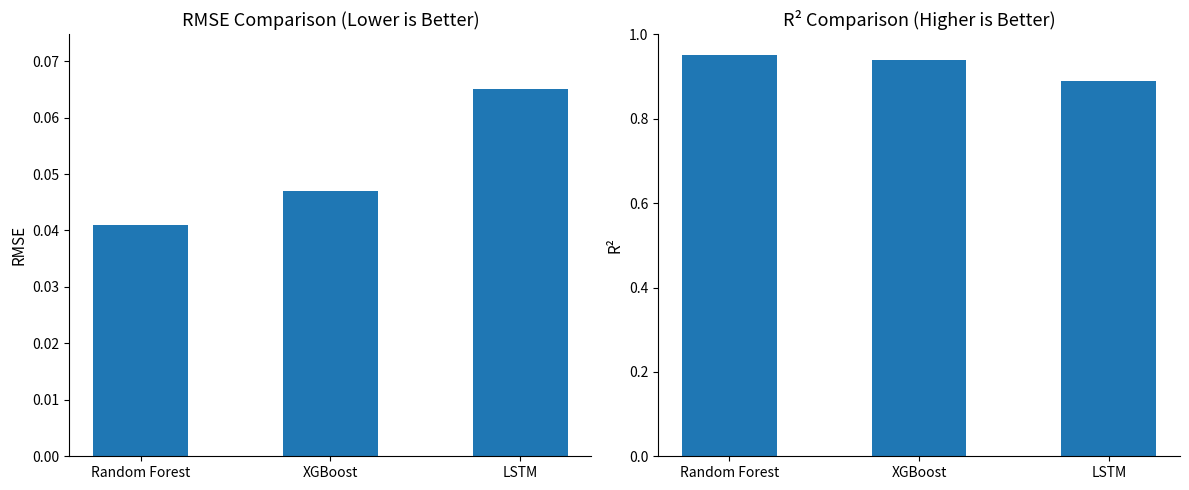

Which series has the widest spread of values?

R²